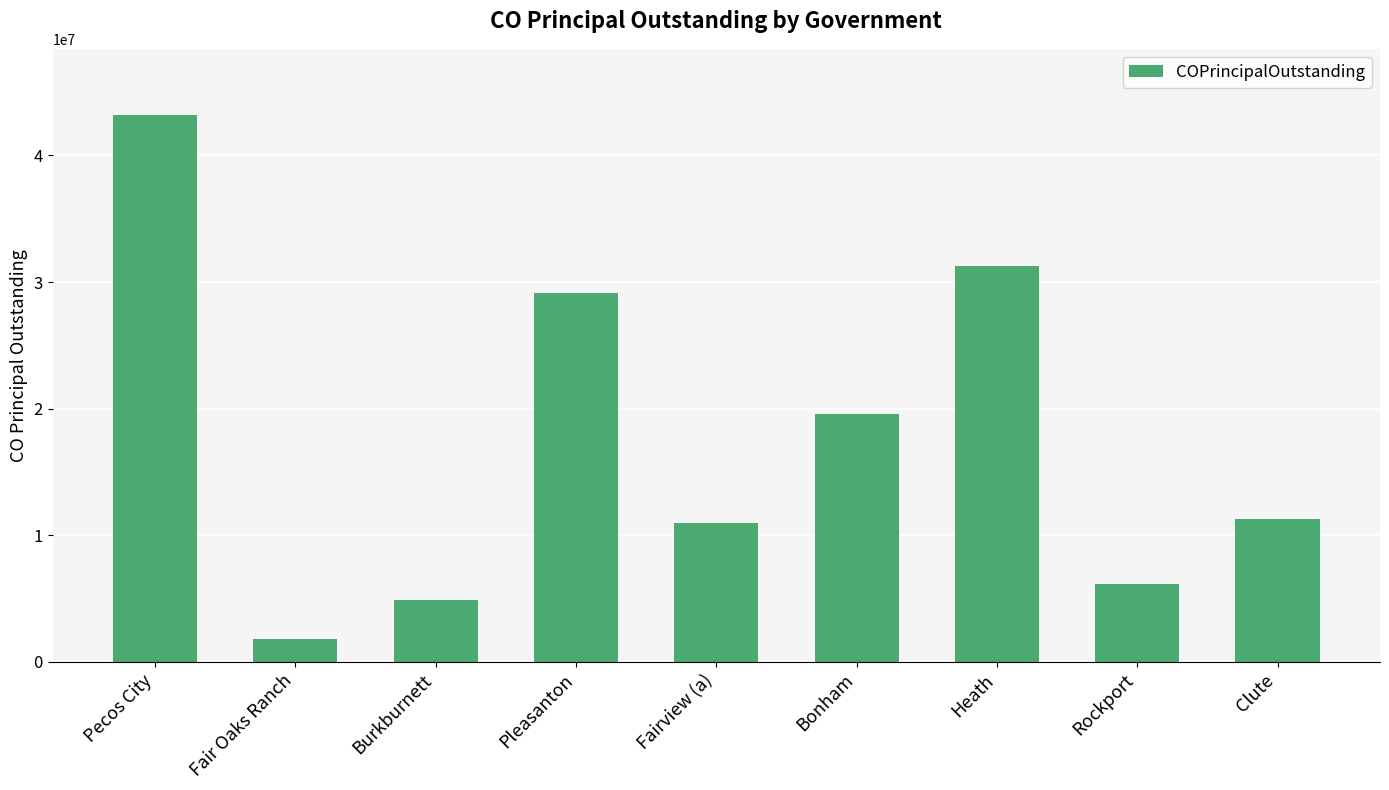

Where is the data nearest to the value 22512500?

Bonham